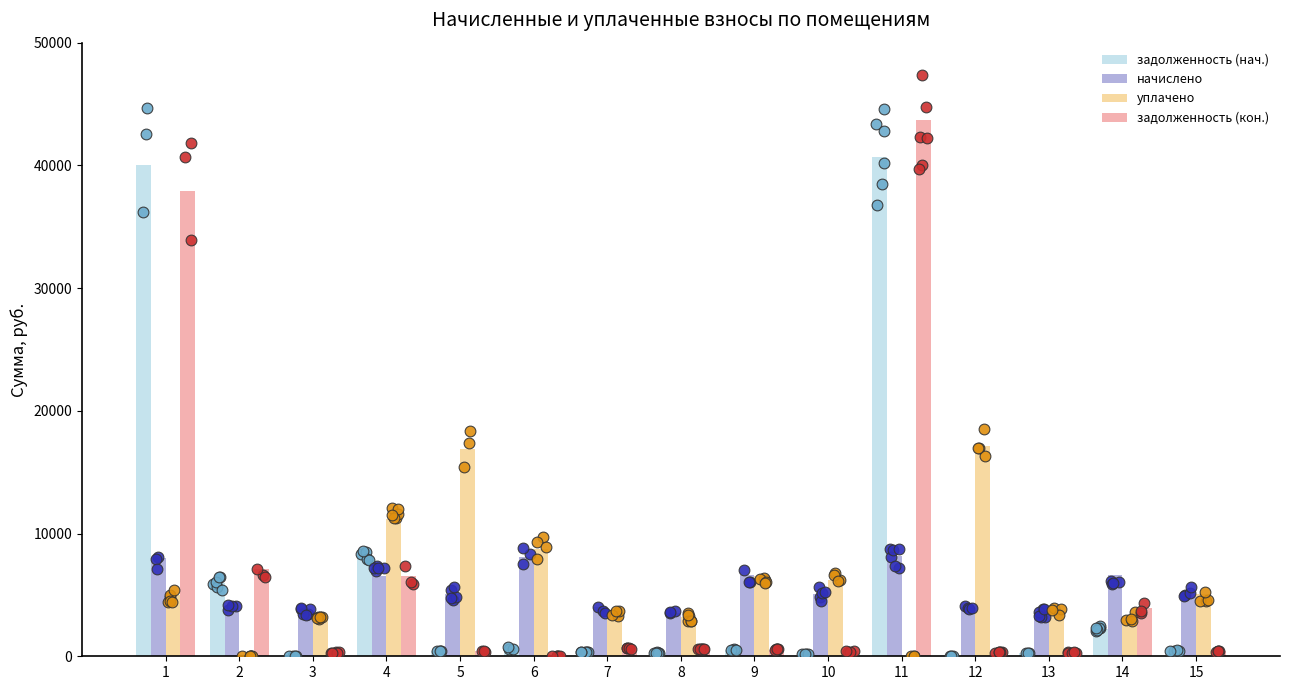

Is the value of начислено at 7 greater than the value of задолженность (нач.) at 4?

No